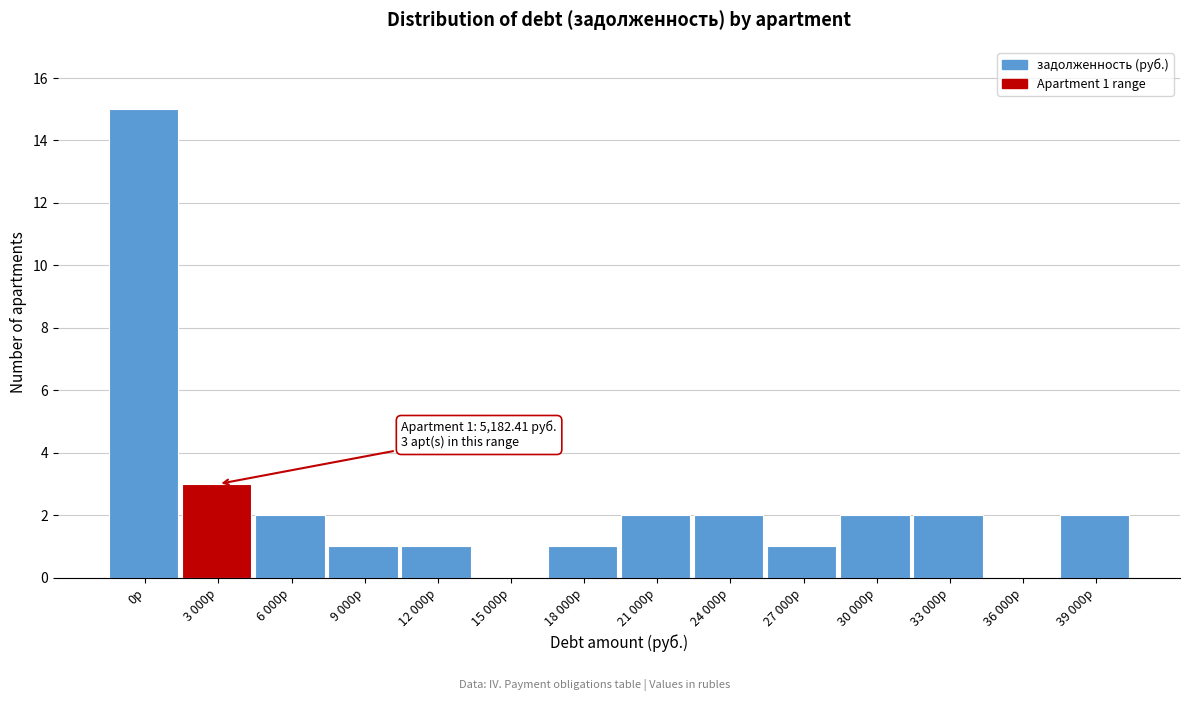

Reading left to right, list all the values displayed in this chart.

0р=15	3 000р=3	6 000р=2	9 000р=1	12 000р=1	15 000р=0	18 000р=1	21 000р=2	24 000р=2	27 000р=1	30 000р=2	33 000р=2	36 000р=0	39 000р=2